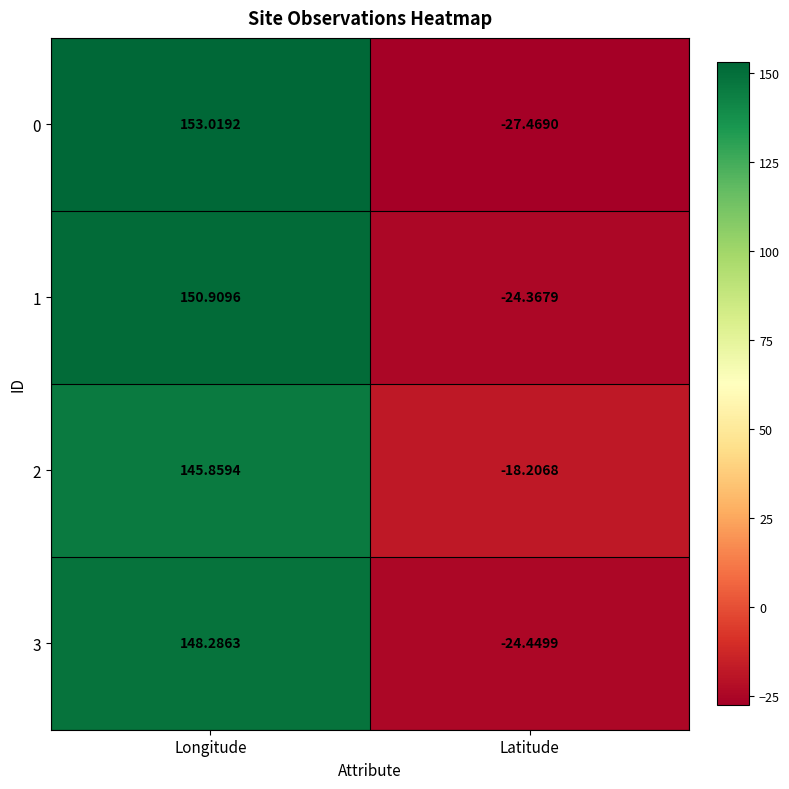

At which label is 0 closest to 62?

Latitude